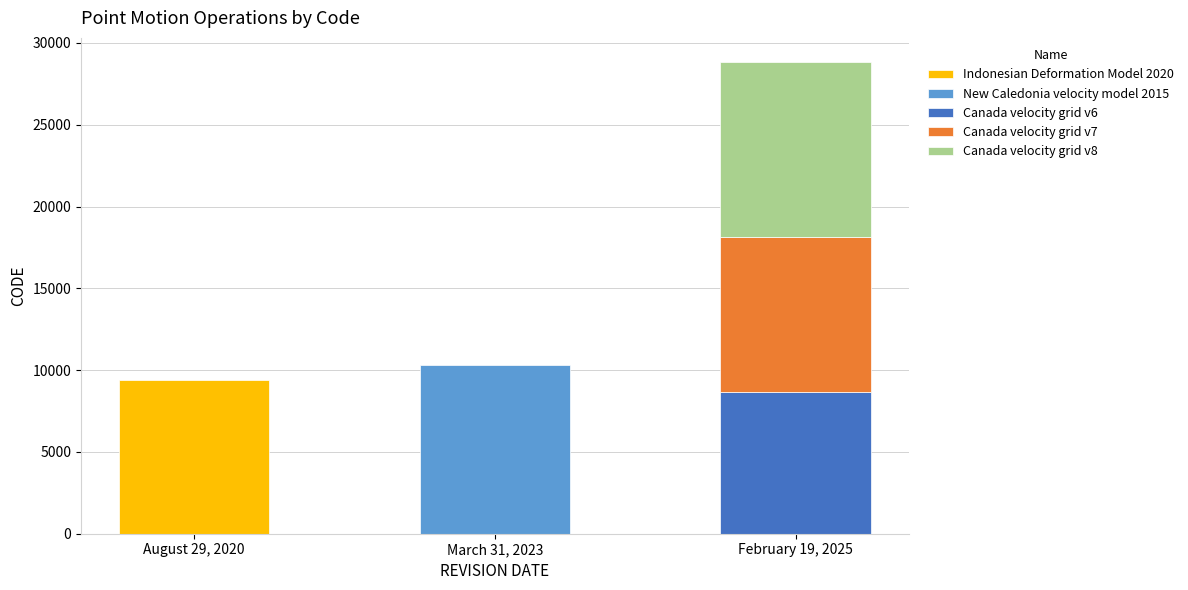

At which label is the value closest to 9691?

February 19, 2025